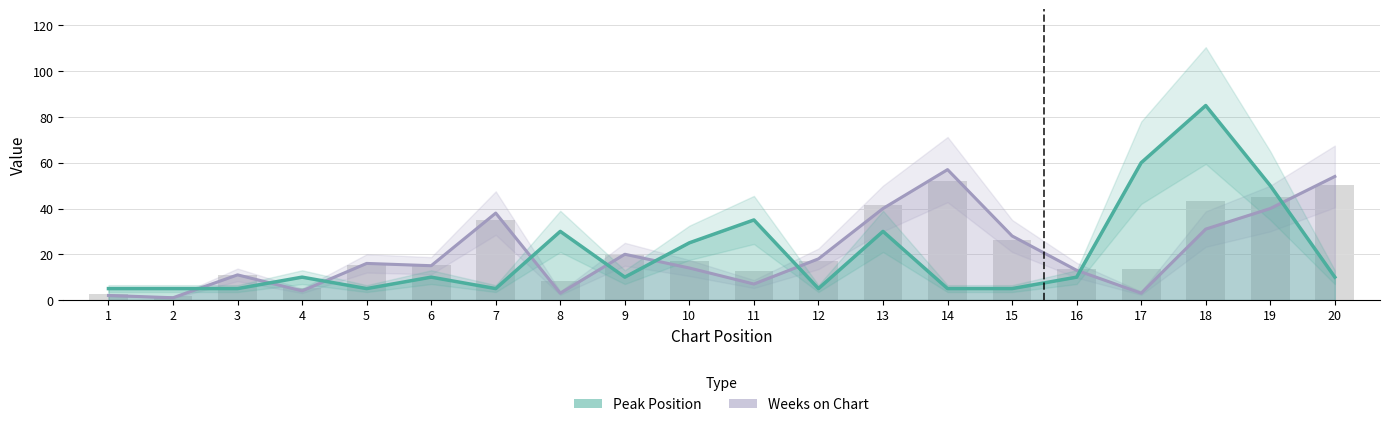

The Peak Position series shows 5 at 2. True or false?

True